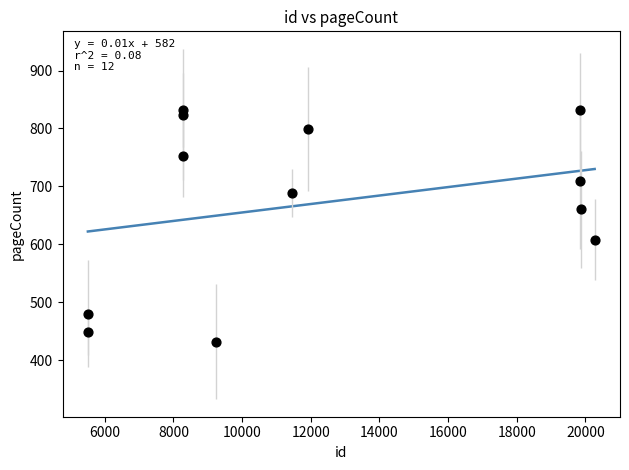

What is the range of X values (max minus min)?

14764